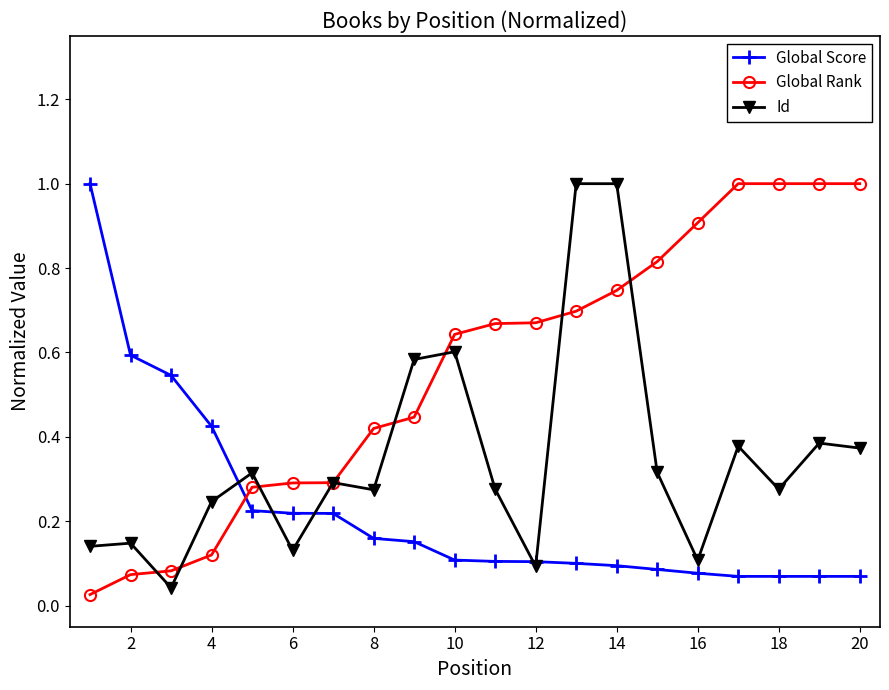

Does the chart display data point markers on the line(s)?

Yes